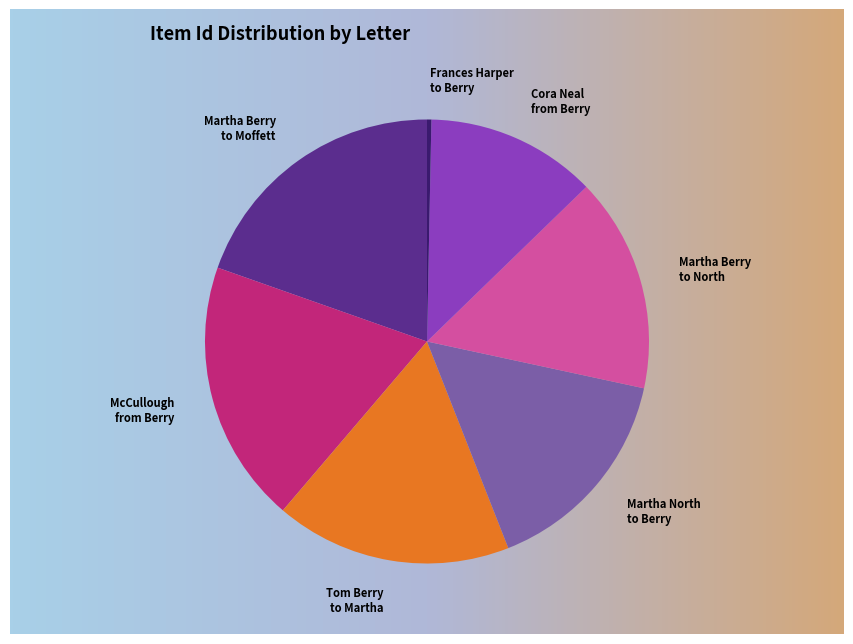

To the nearest percent, what is the difference between the Letter from Tom Berry to Martha Berry and Letter to Martha North from Martha Berry slice percentages?

2%